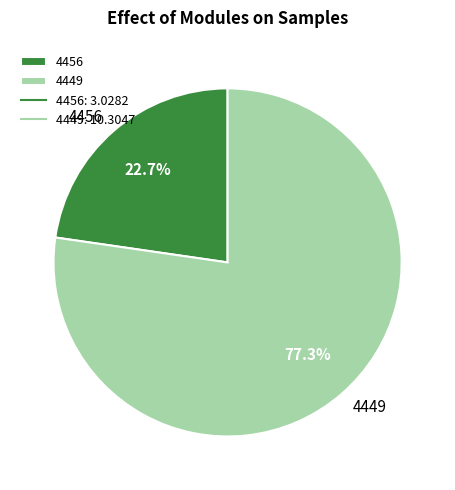

Does 4449 account for over 50% of the chart?

Yes